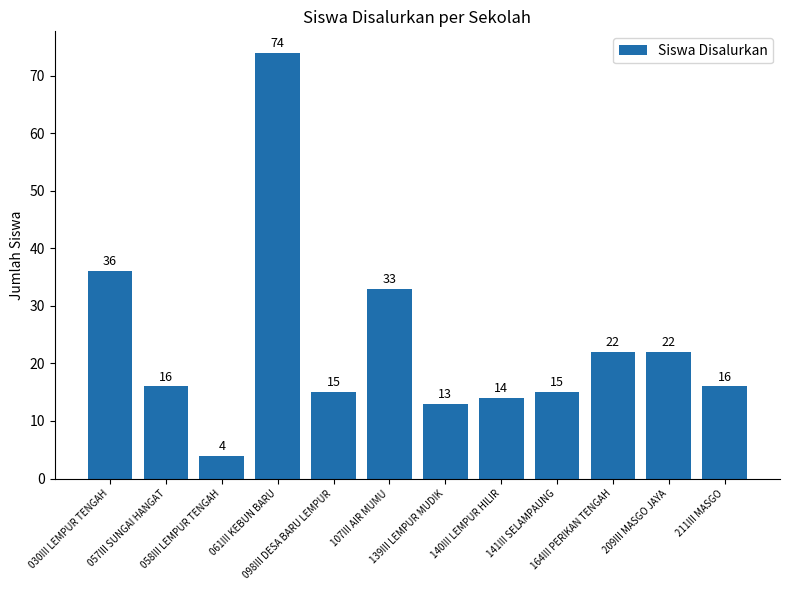

Read the value at 058III LEMPUR TENGAH.

4